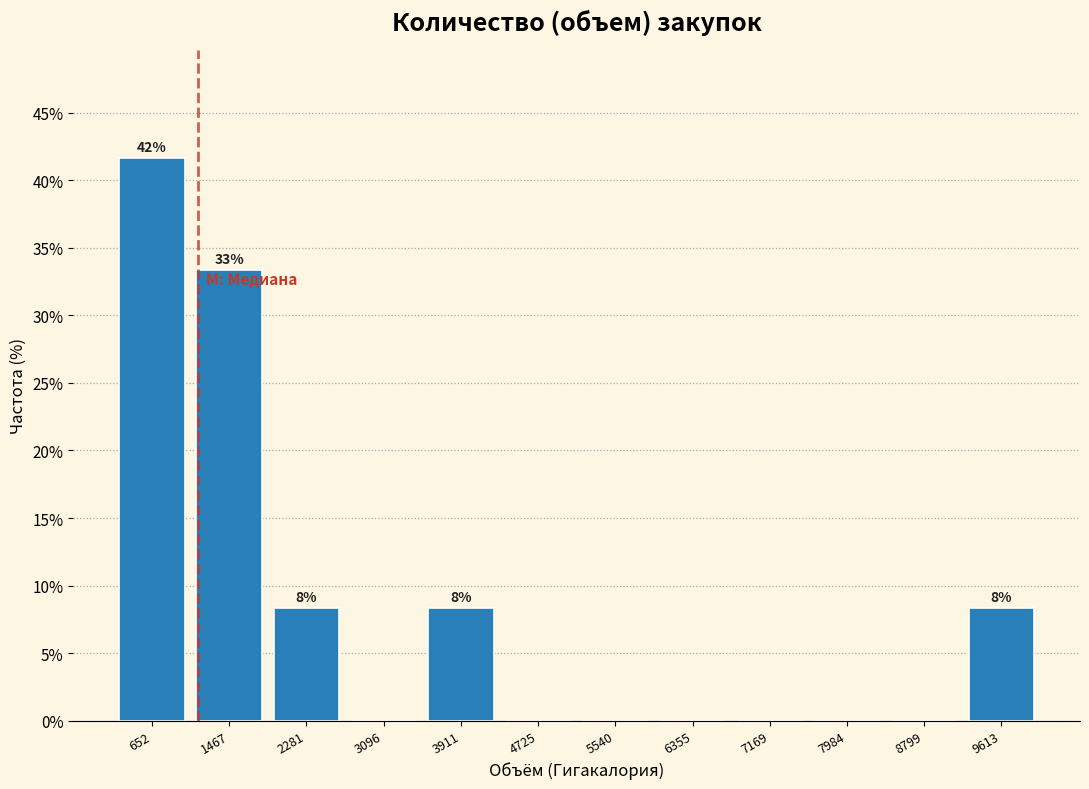

Over which range of the x-axis is the bar tallest?

200 to 1100